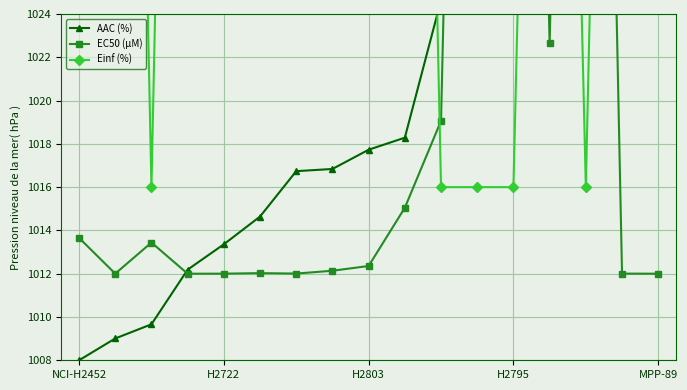

Does the chart display data point markers on the line(s)?

Yes